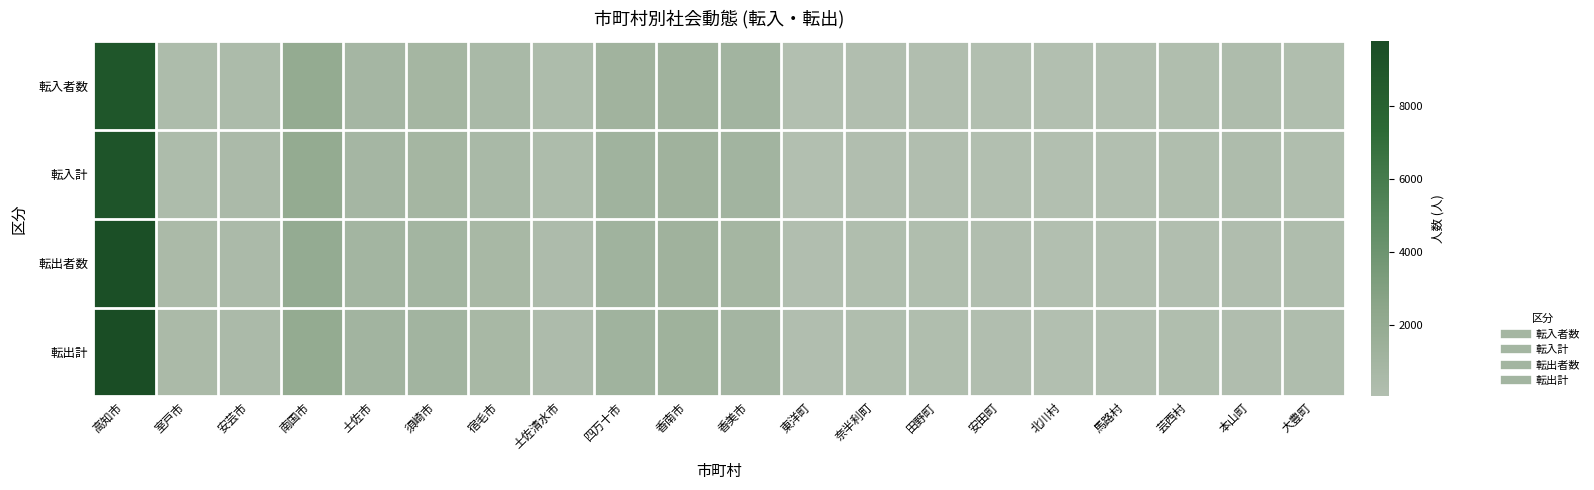

What is the minimum value shown in the chart?

28